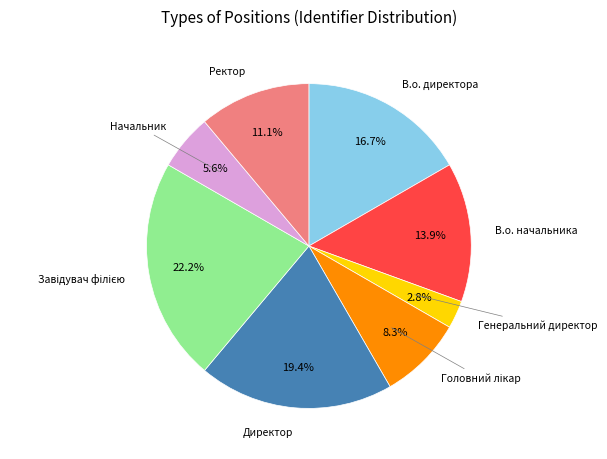

Is there any slice that represents more than half of the pie?

No